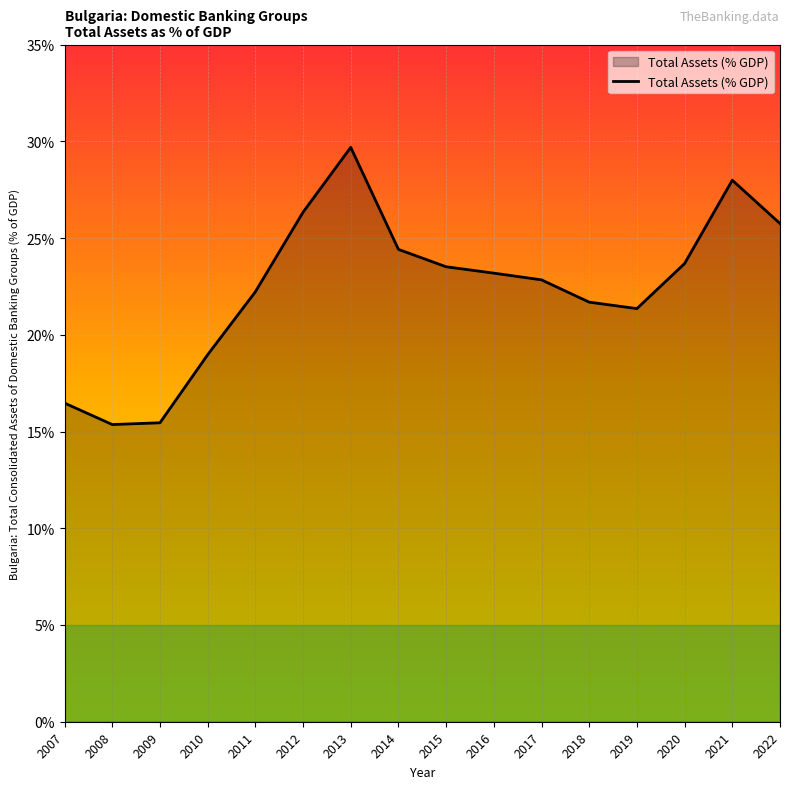

What is the change in value from 2008 to 2022?

+10.4